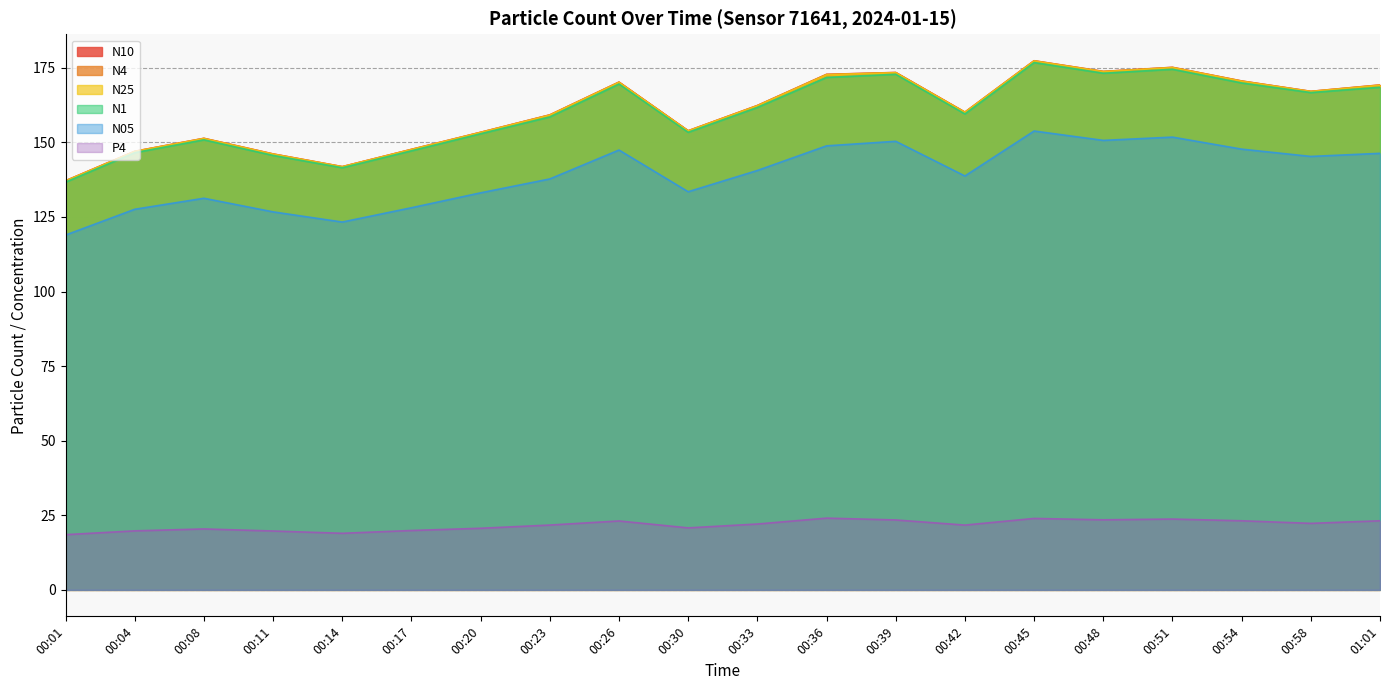

What is the total value across all series at 00:26?

850.6